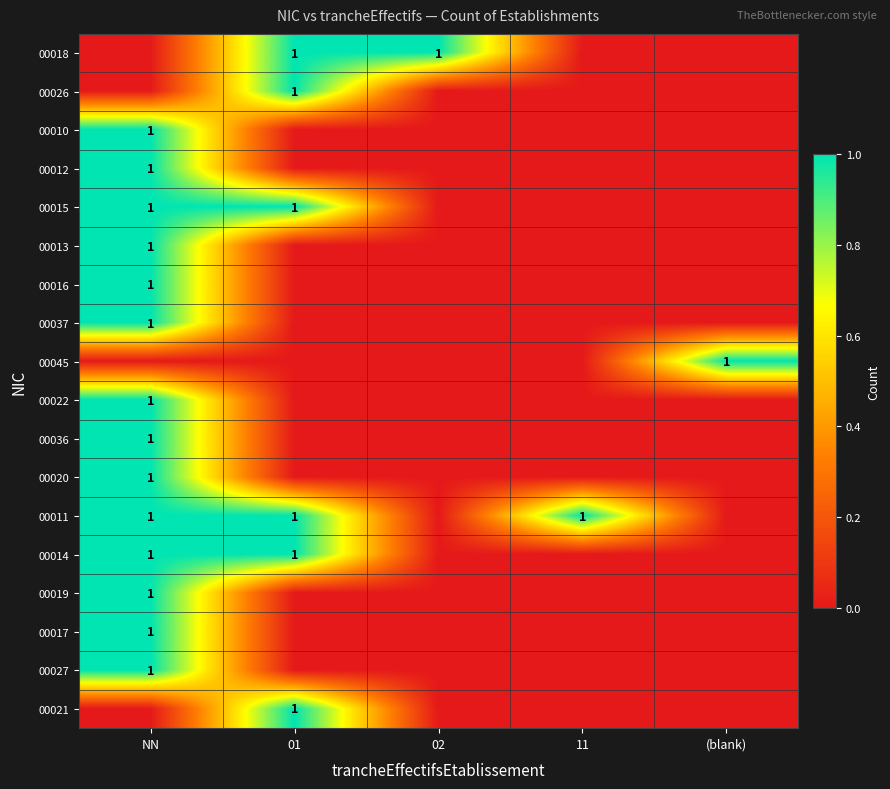

Is it true that 00026 equals 0 at 01?

False